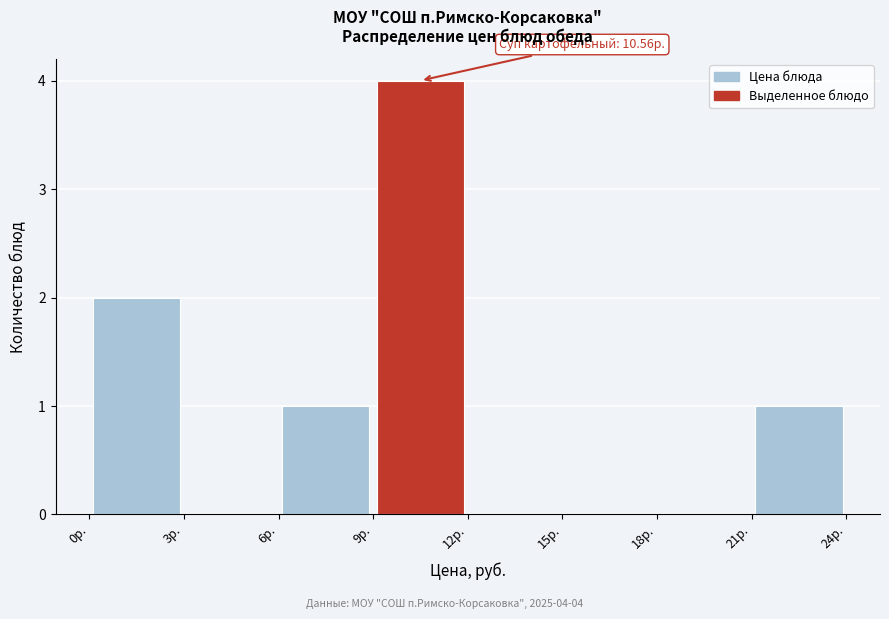

Over which range of the x-axis is the bar tallest?

9 to 12